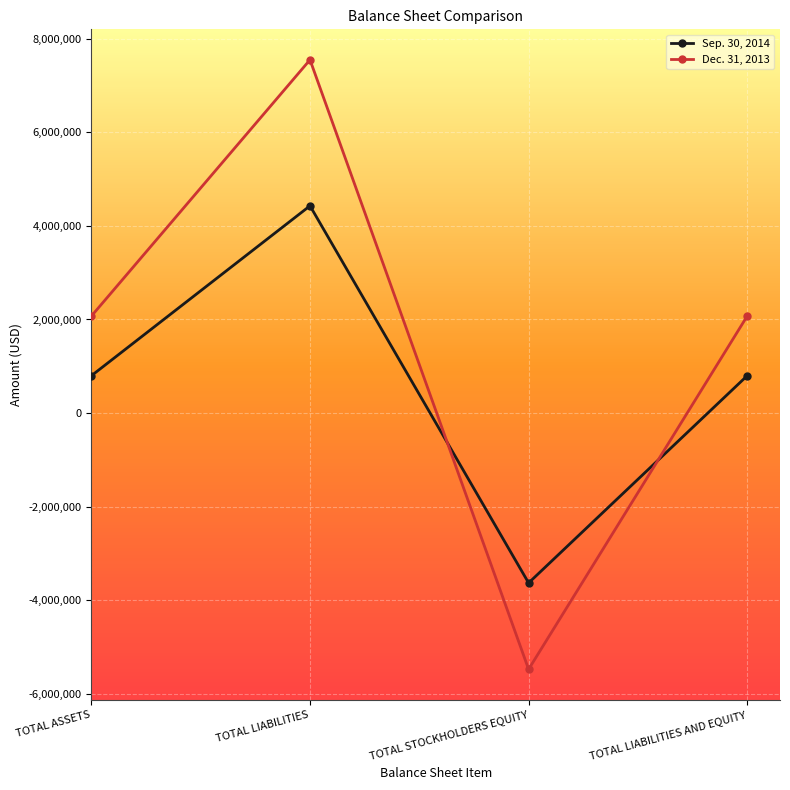

Reading left to right, what are all the values shown in this chart?

Sep. 30, 2014: TOTAL ASSETS=798170	TOTAL LIABILITIES=4430352	TOTAL STOCKHOLDERS EQUITY=-3632182	TOTAL LIABILITIES AND EQUITY=798170
Dec. 31, 2013: TOTAL ASSETS=2073342	TOTAL LIABILITIES=7552125	TOTAL STOCKHOLDERS EQUITY=-5478783	TOTAL LIABILITIES AND EQUITY=2073342